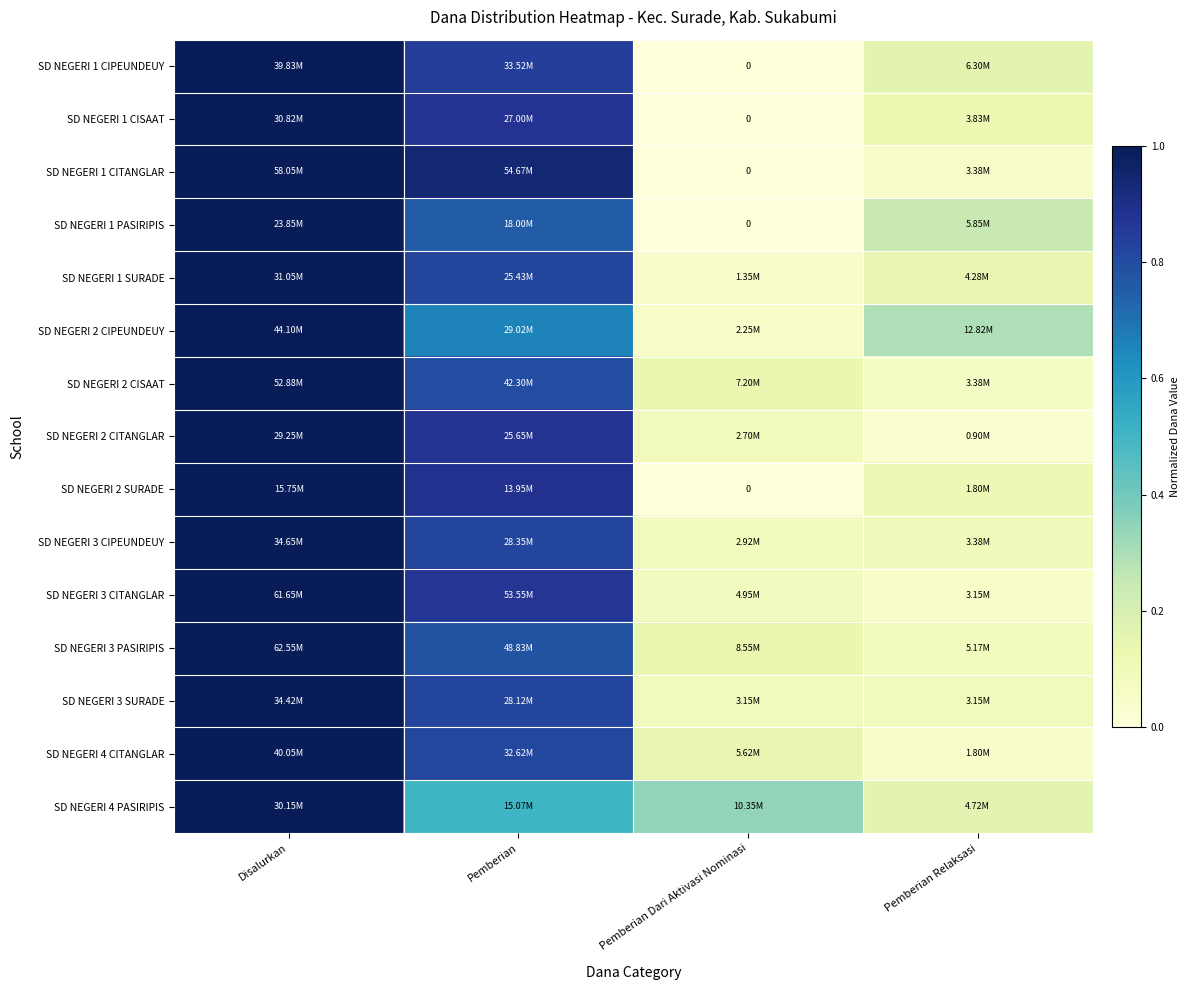

The value of SD NEGERI 4 CITANGLAR at Pemberian Dari Aktivasi Nominasi is 0.1. True or false?

False